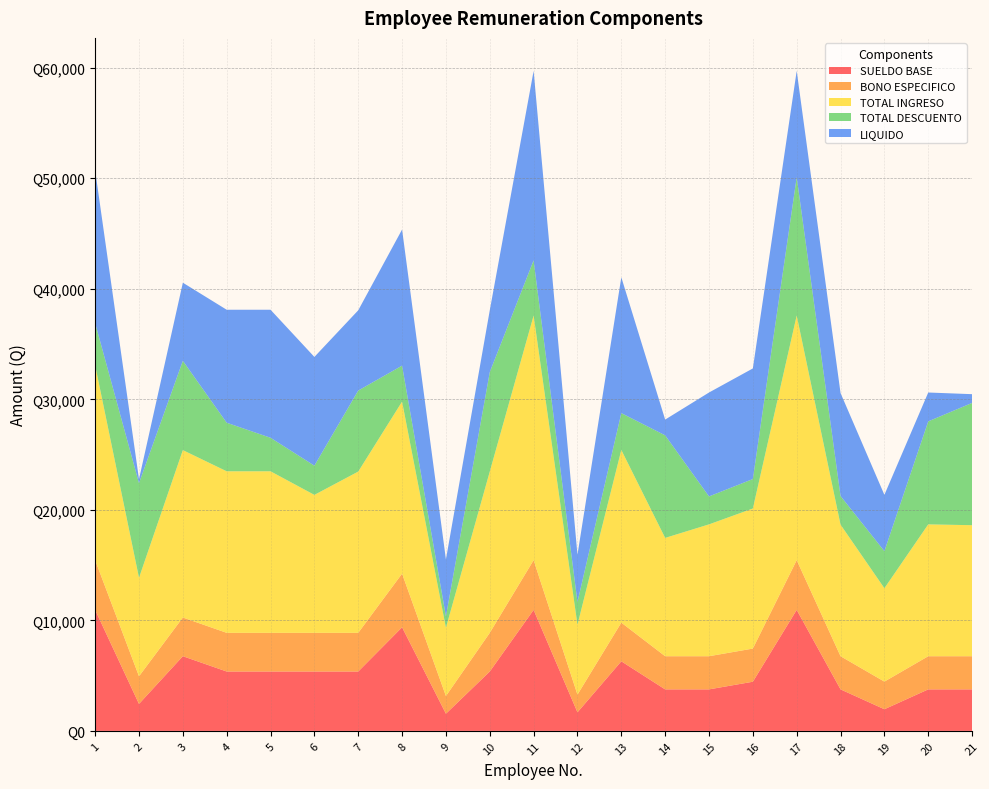

Reading left to right, list all the values displayed in this chart.

SUELDO BASE: 1=10949.0	2=2441.0	3=6759.0	4=5373.0	5=5373.0	6=5373.0	7=5373.0	8=9375.4	9=1555.0	10=5373.0	11=10949.0	12=1682.0	13=6297.0	14=3757.0	15=3757.0	16=4449.0	17=10949.0	18=3757.0	19=1960.0	20=3757.0	21=3757.0
BONO ESPECIFICO: 1=4500.0	2=2500.0	3=3500.0	4=3500.0	5=3500.0	6=3500.0	7=3500.0	8=4854.8	9=1600.0	10=3500.0	11=4500.0	12=1600.0	13=3500.0	14=3000.0	15=3000.0	16=3000.0	17=4500.0	18=3000.0	19=2500.0	20=3000.0	21=3000.0
TOTAL INGRESO: 1=17634.4	2=8916.6	3=15147.3	4=14616.6	5=14616.6	6=12481.6	7=14591.6	8=15567.3	9=6178.8	10=14591.6	11=22134.4	12=6326.1	13=15623.7	14=10705.3	15=11930.3	16=12673.4	17=22134.4	18=11905.3	19=8448.6	20=11930.3	21=11855.3
TOTAL DESCUENTO: 1=3813.0	2=8555.7	3=8079.3	4=4394.2	5=3033.3	6=2644.5	7=7329.5	8=3251.7	9=1029.3	10=8998.5	11=4988.9	12=2054.7	13=3332.8	14=9279.7	15=2528.1	16=2666.0	17=12519.4	18=2590.8	19=3354.1	20=9319.2	21=11063.9
LIQUIDO: 1=13821.4	2=360.8	3=7068.0	4=10222.3	5=11583.2	6=9837.0	7=7262.1	8=12315.6	9=5149.5	10=5593.1	11=17145.5	12=4271.4	13=12290.9	14=1425.6	15=9402.2	16=10007.4	17=9615.0	18=9314.5	19=5094.5	20=2611.1	21=791.4